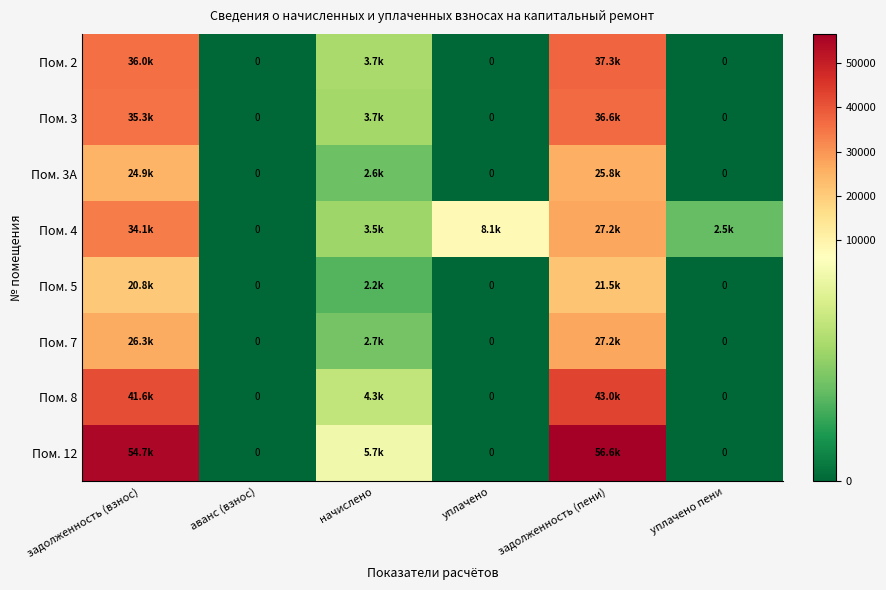

Which series has the largest total across all categories?

Пом. 12